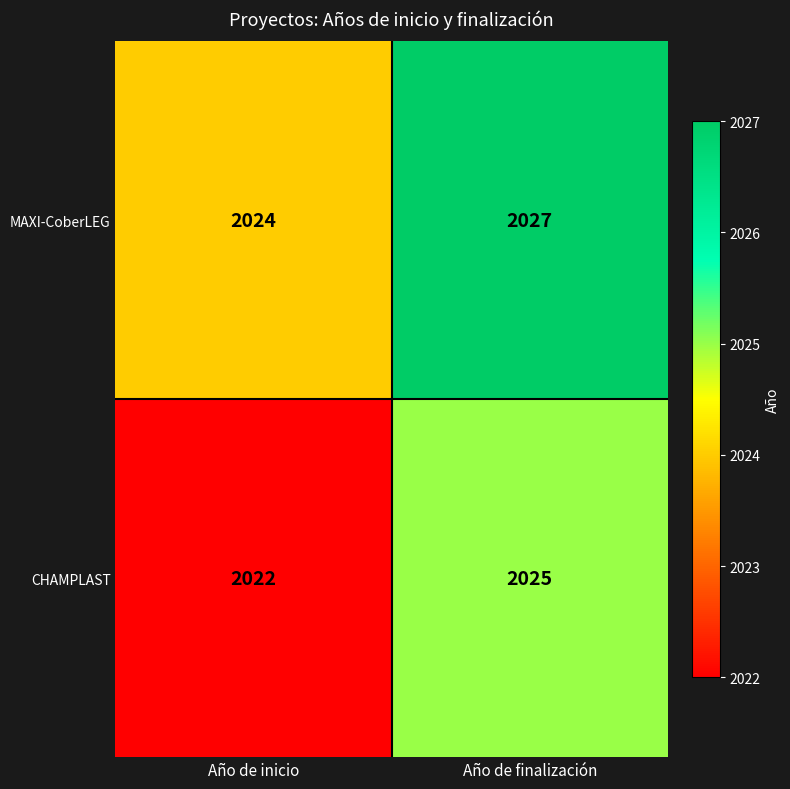

What is the total value across all series at Año de finalización?

4052